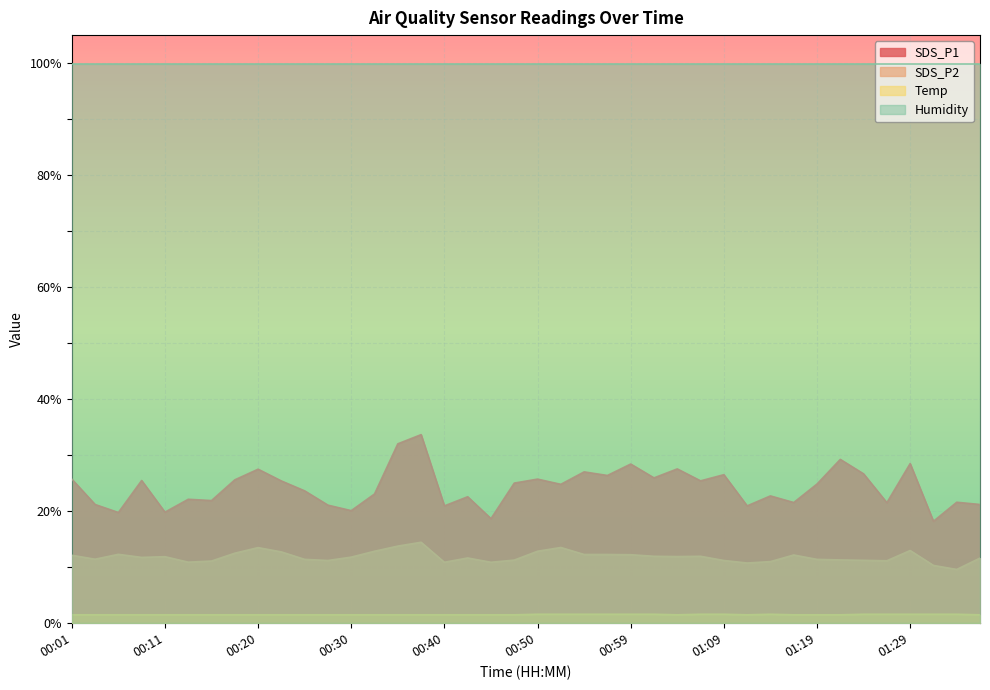

What is the label of the 38th point from the right?

00:06